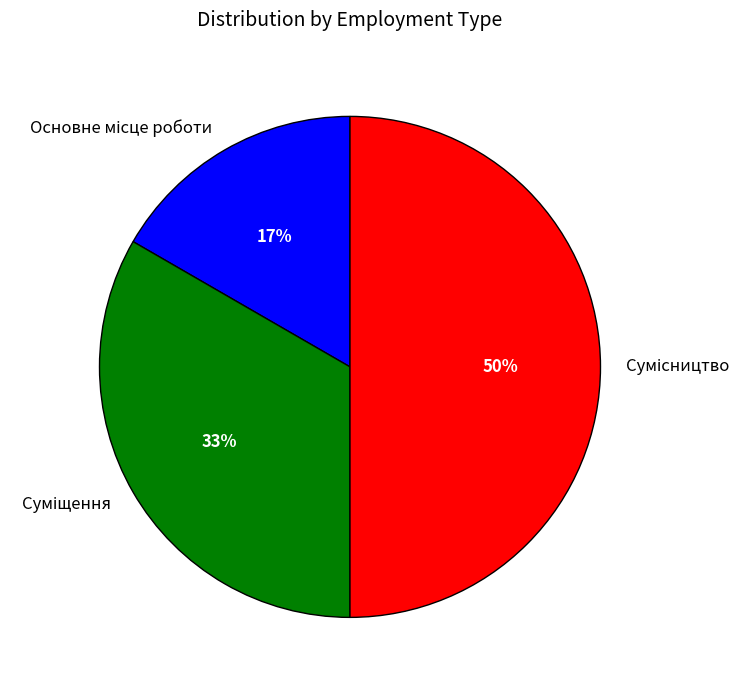

To the nearest percent, what is the difference between the largest and smallest slice percentages?

33%